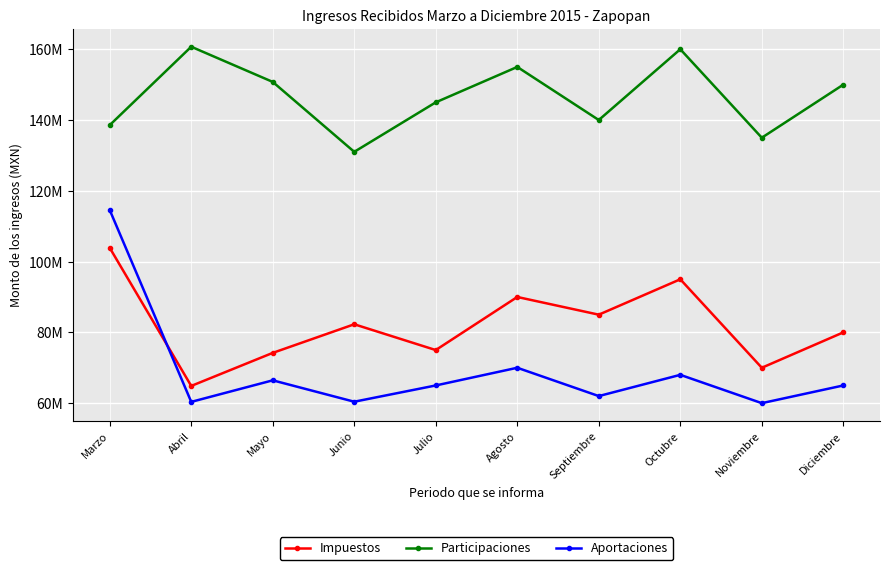

At which label is Aportaciones closest to 87285512?

Agosto